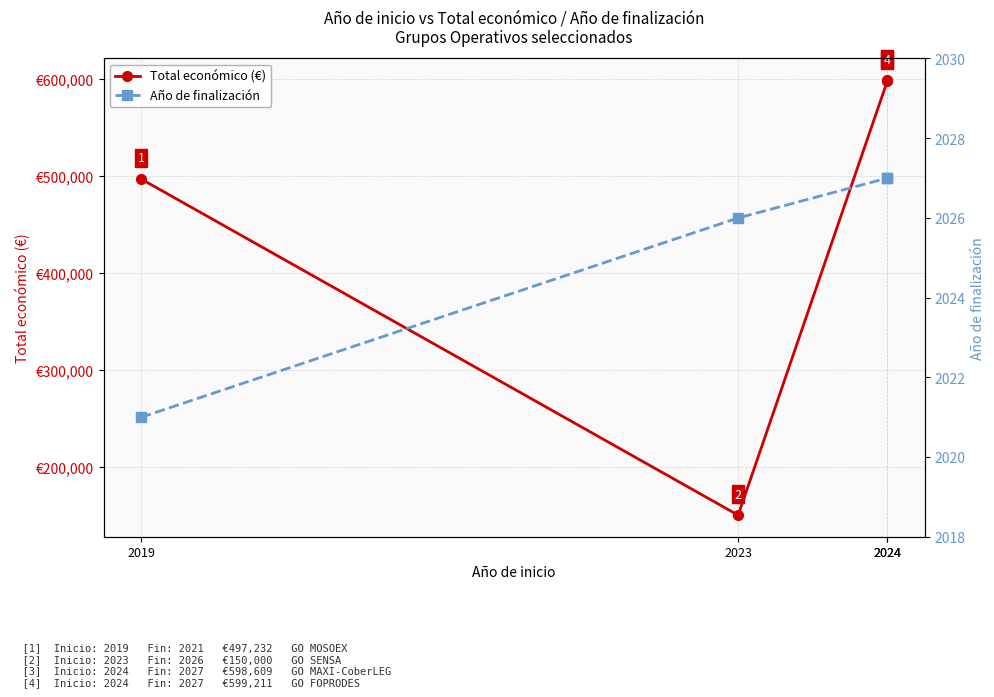

Which category has the lowest value across all series?

2019